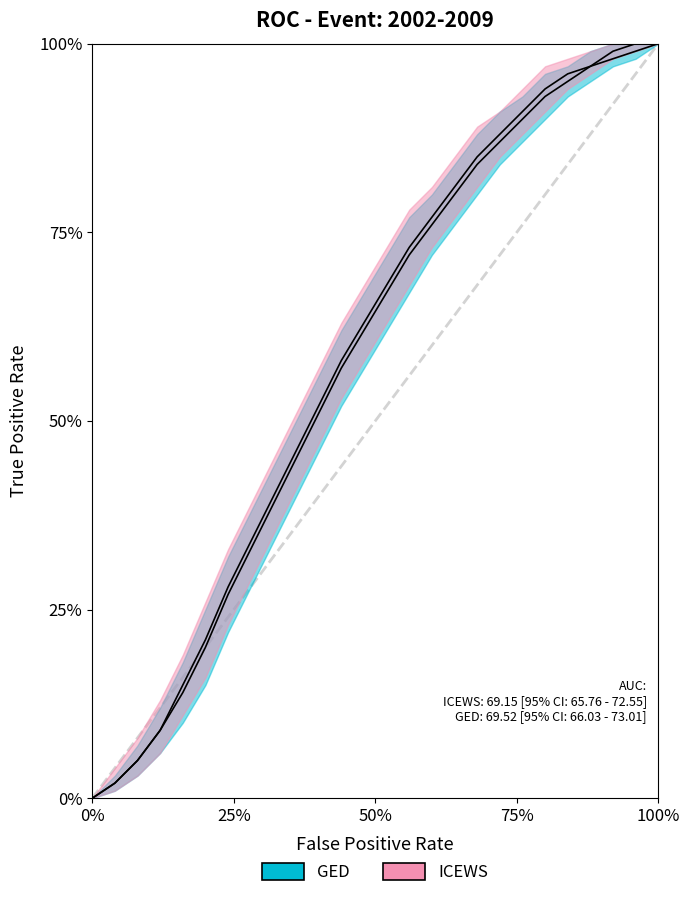

Between 0 and 52, which series saw the biggest shift?

ICEWS_upper